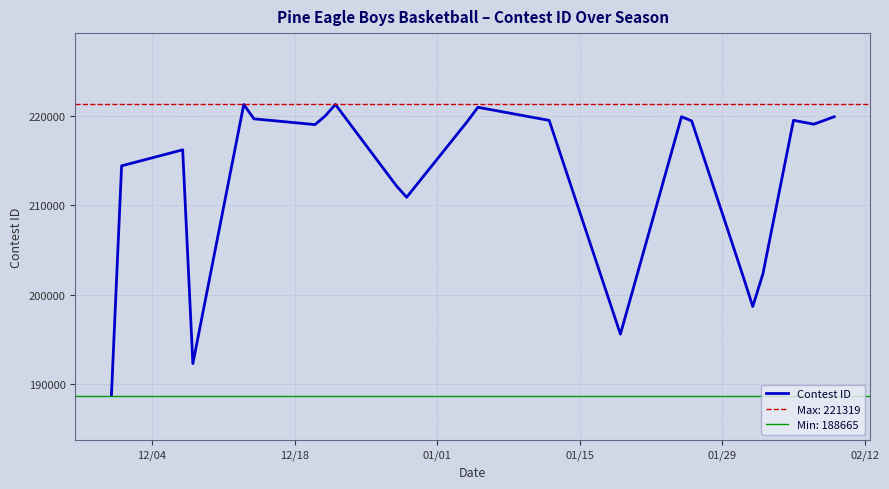

What is the minimum value for Contest ID?

188665